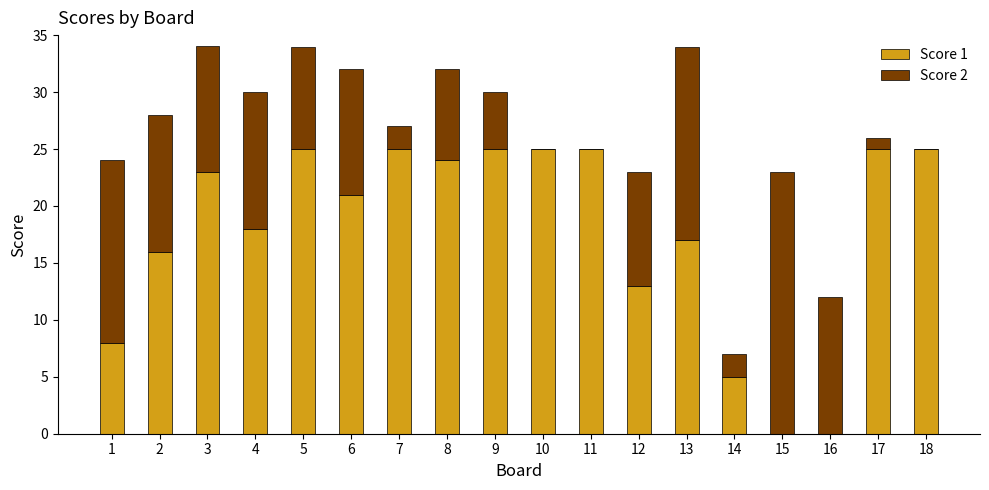

Is it true that Score 1 equals 9 at 12?

False